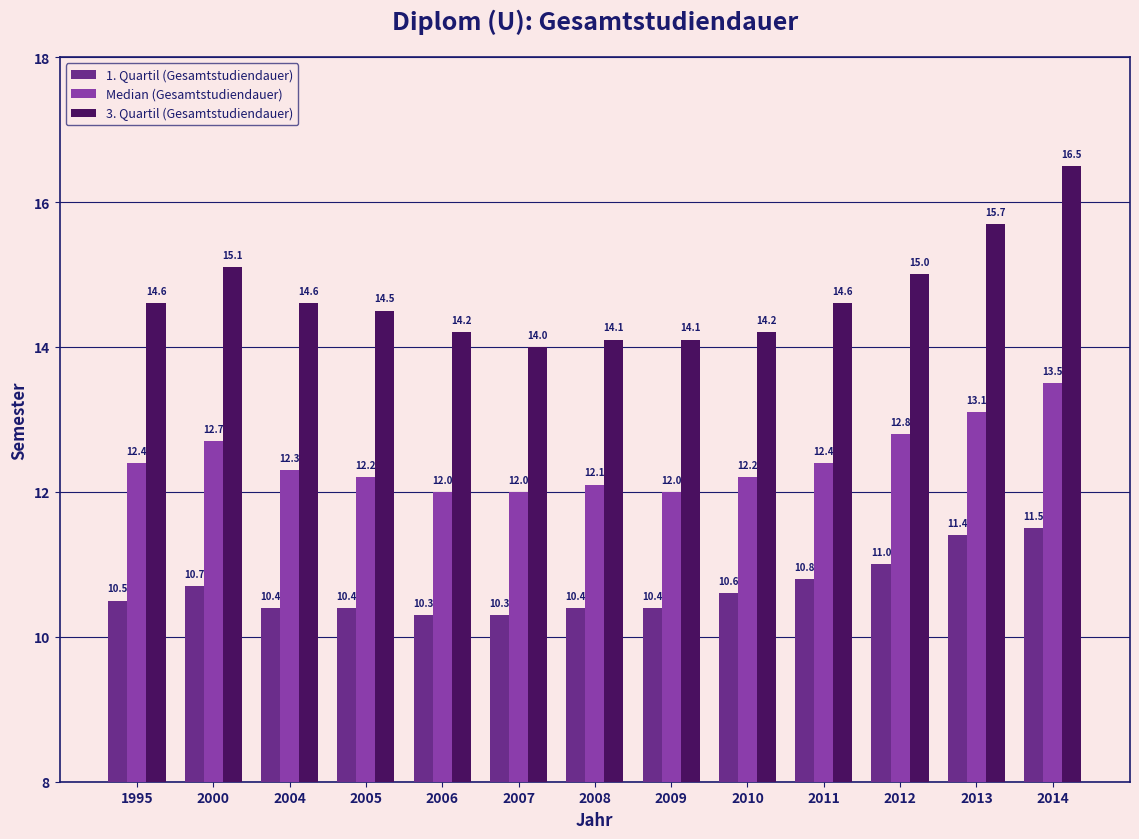

Reading left to right, list all the values displayed in this chart.

1. Quartil (Gesamtstudiendauer): 1995=10.5	2000=10.7	2004=10.4	2005=10.4	2006=10.3	2007=10.3	2008=10.4	2009=10.4	2010=10.6	2011=10.8	2012=11.0	2013=11.4	2014=11.5
Median (Gesamtstudiendauer): 1995=12.4	2000=12.7	2004=12.3	2005=12.2	2006=12.0	2007=12.0	2008=12.1	2009=12.0	2010=12.2	2011=12.4	2012=12.8	2013=13.1	2014=13.5
3. Quartil (Gesamtstudiendauer): 1995=14.6	2000=15.1	2004=14.6	2005=14.5	2006=14.2	2007=14.0	2008=14.1	2009=14.1	2010=14.2	2011=14.6	2012=15.0	2013=15.7	2014=16.5